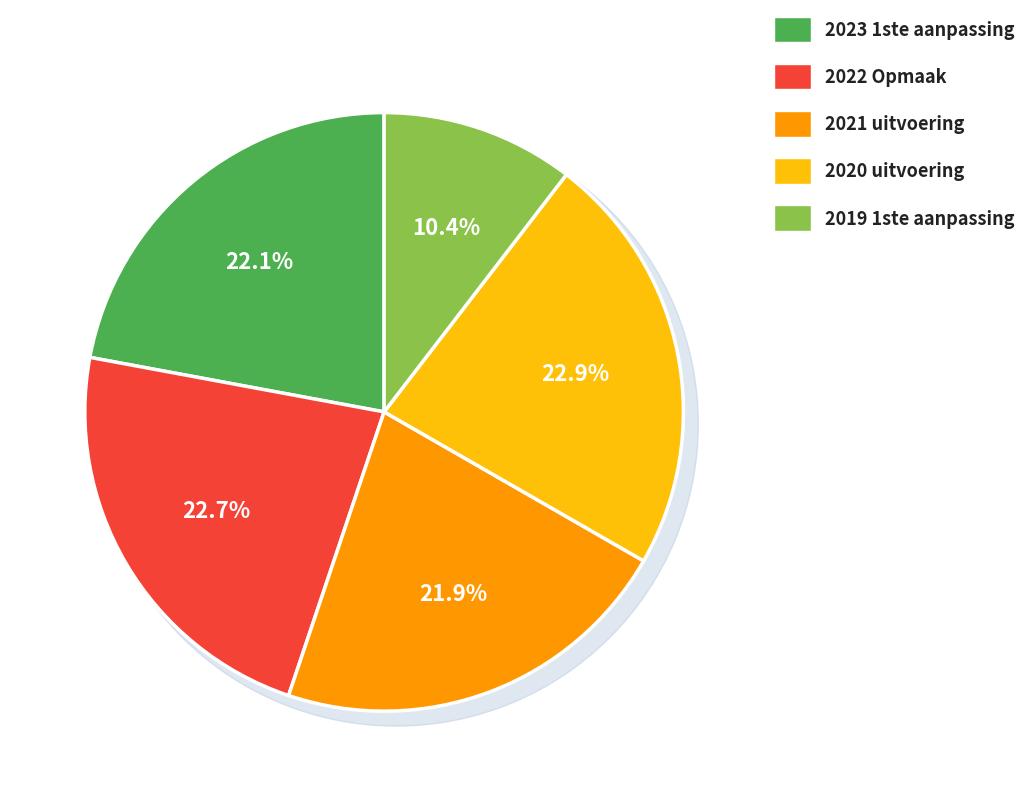

To the nearest percent, what is the combined percentage of 2020 uitvoering and 2022 Opmaak?

46%